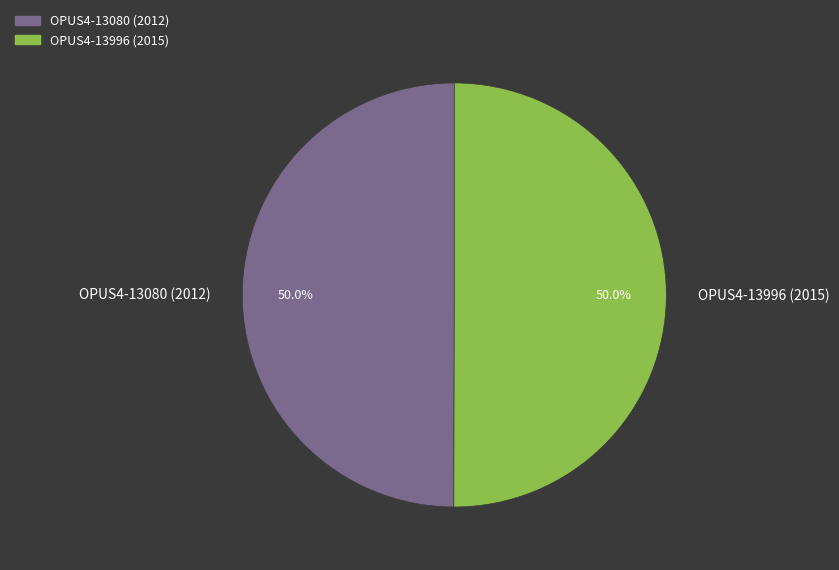

What is the ratio of the value at OPUS4-13996 (2015) to the value at OPUS4-13080 (2012)?

1.0